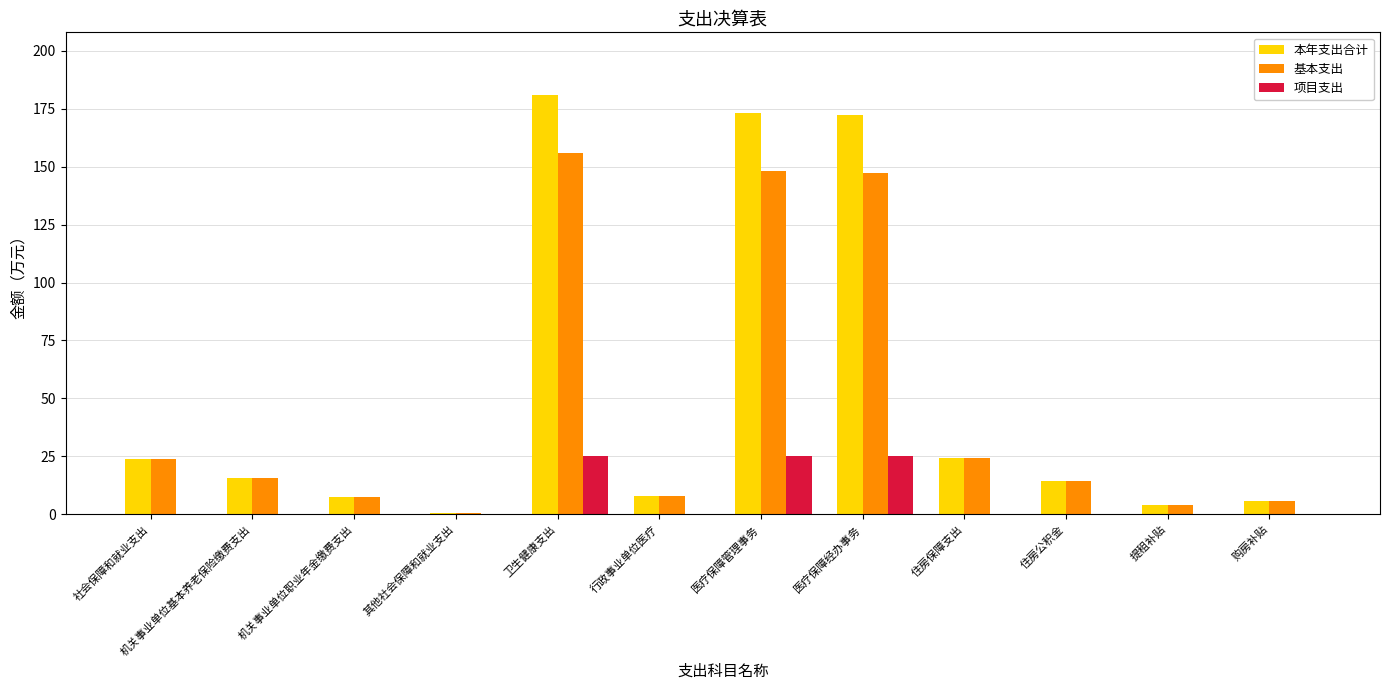

At which category does the chart reach its peak across all series?

卫生健康支出